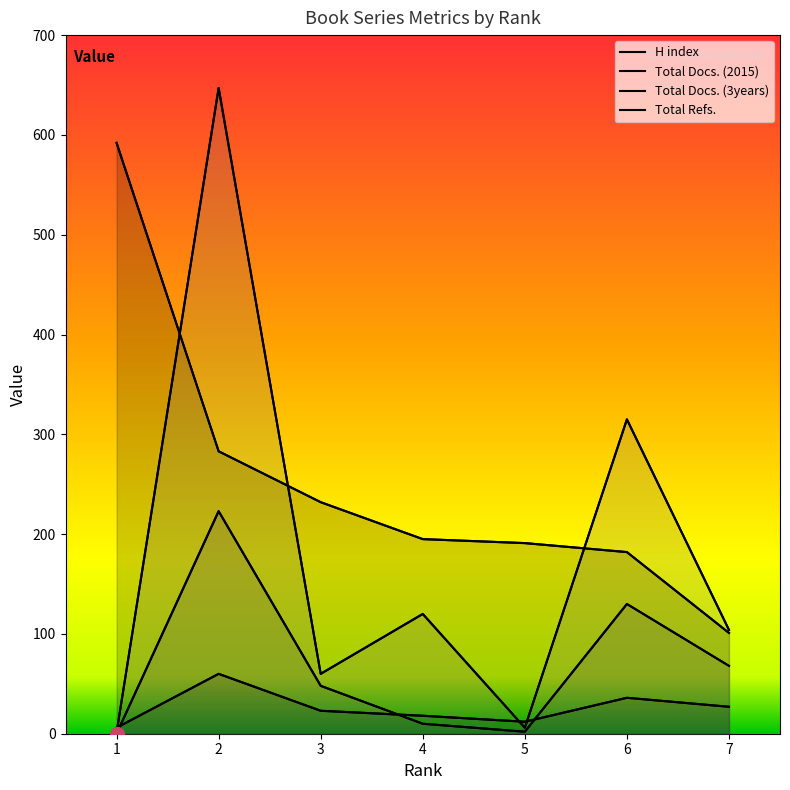

What are all the series names shown in the legend?

H index, Total Docs. (2015), Total Docs. (3years), Total Refs.